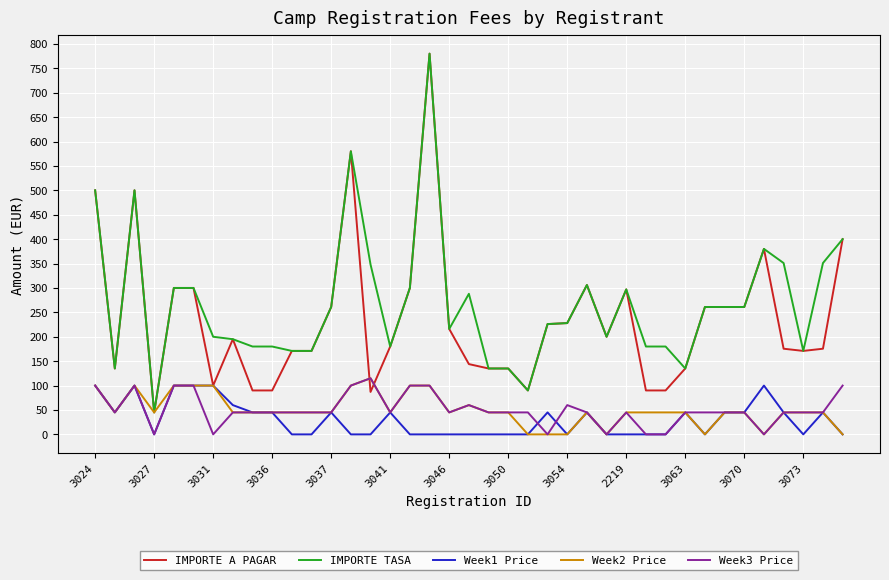

What is the greatest value displayed?

780.0